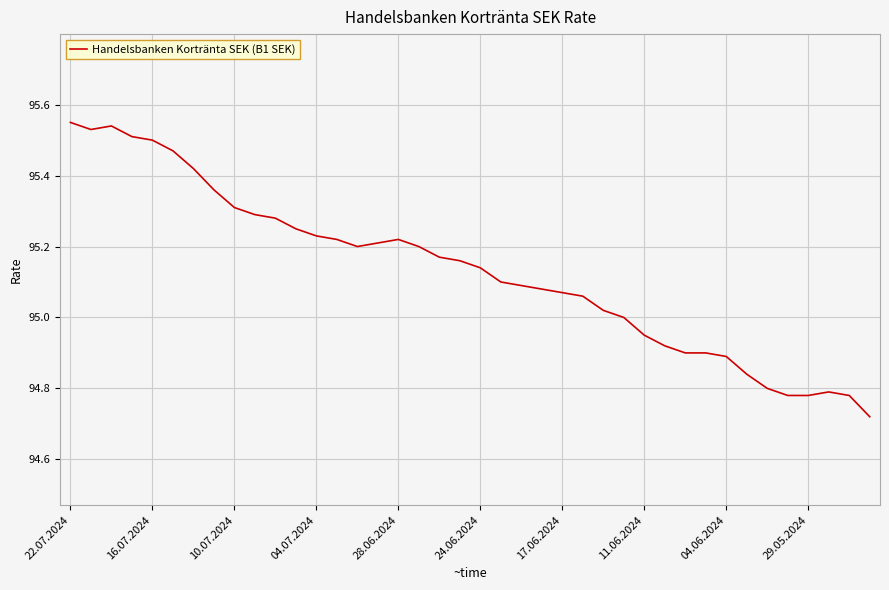

How many lines are shown in the chart?

1